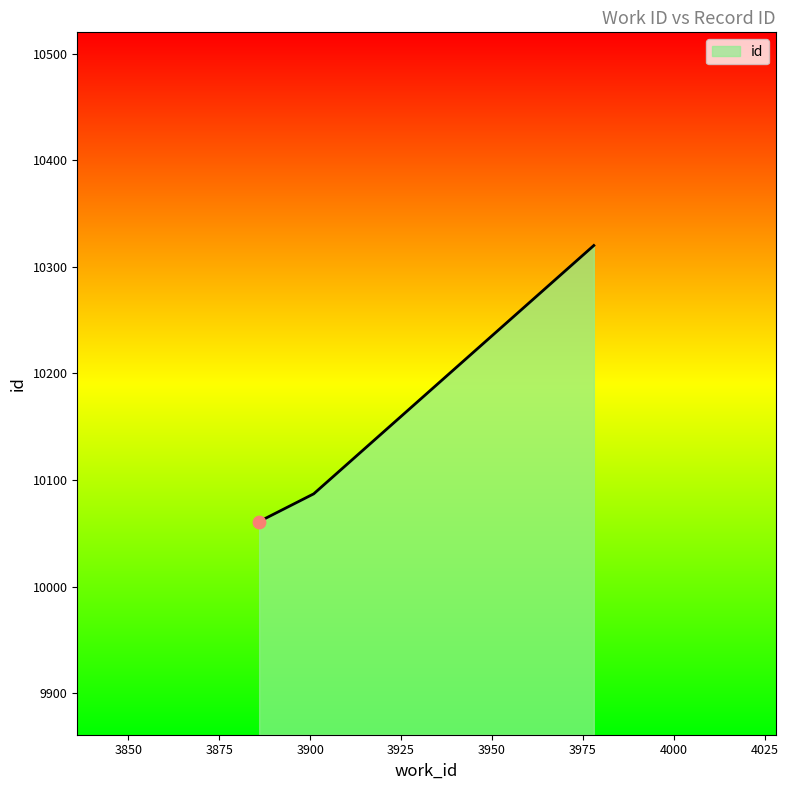

What is the smallest value displayed?

10061